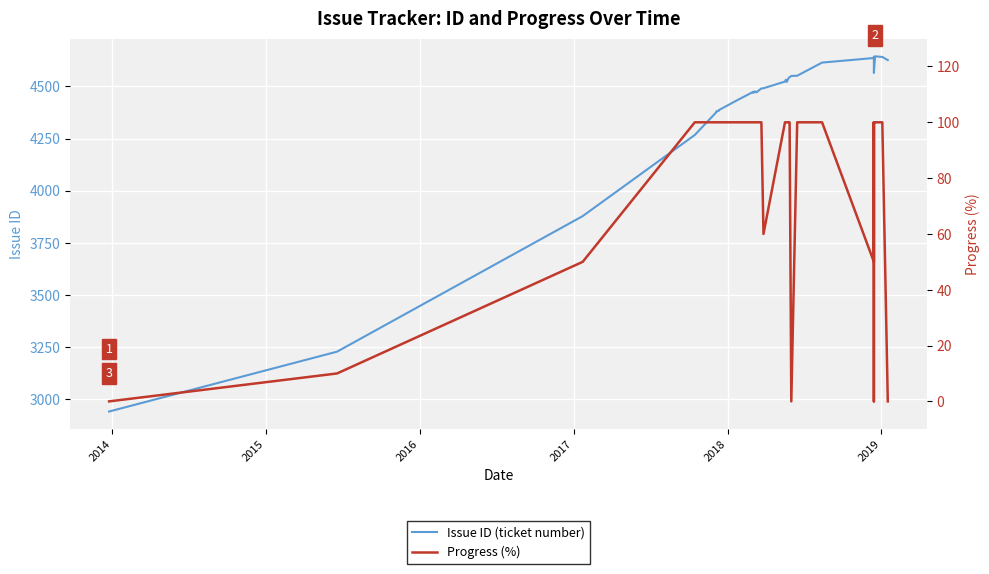

The Progress (%) series shows 169 at 22. True or false?

False